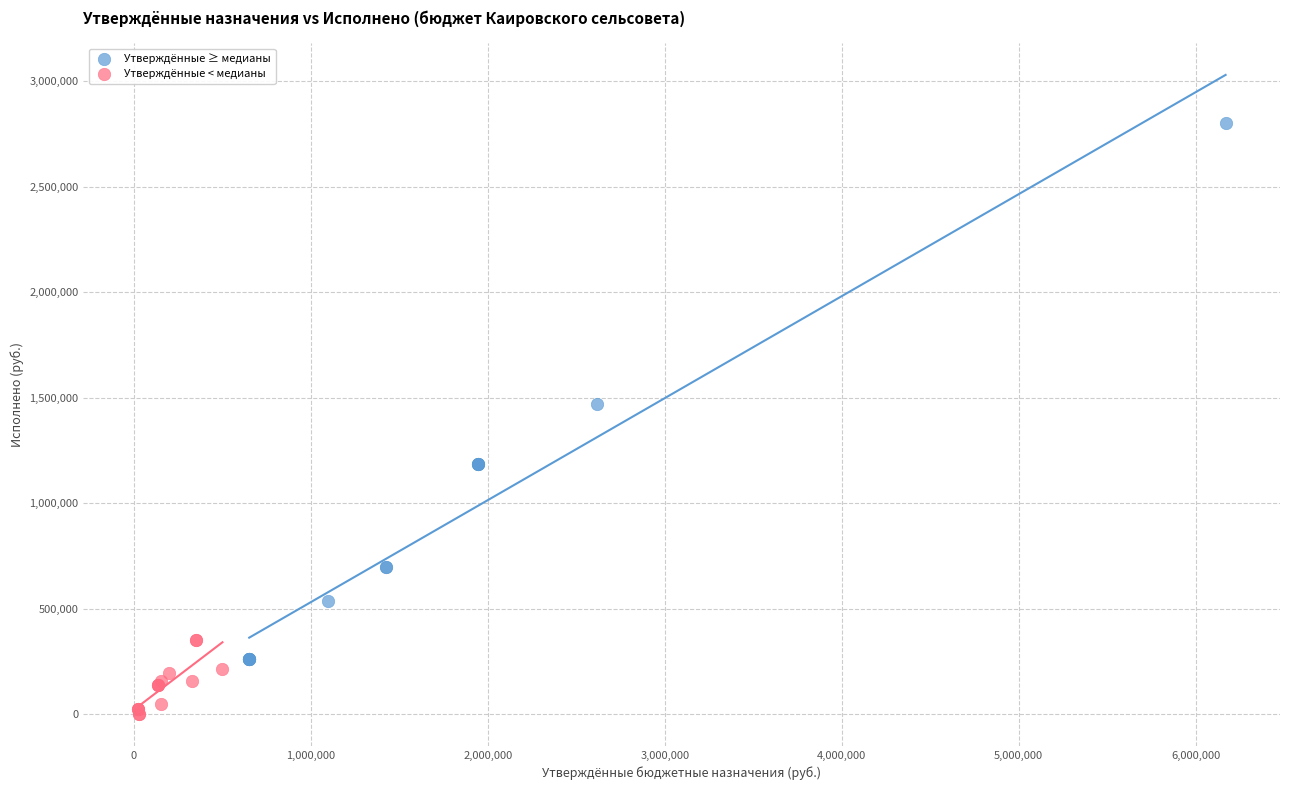

Which series has the widest spread of Y values?

Утверждённые ≥ медианы